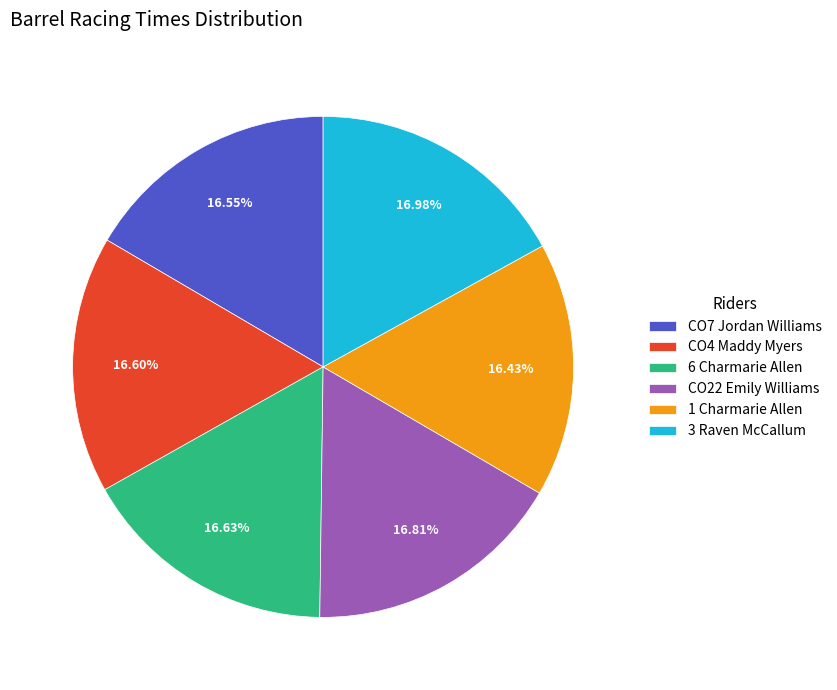

How many slices are in this pie chart?

6